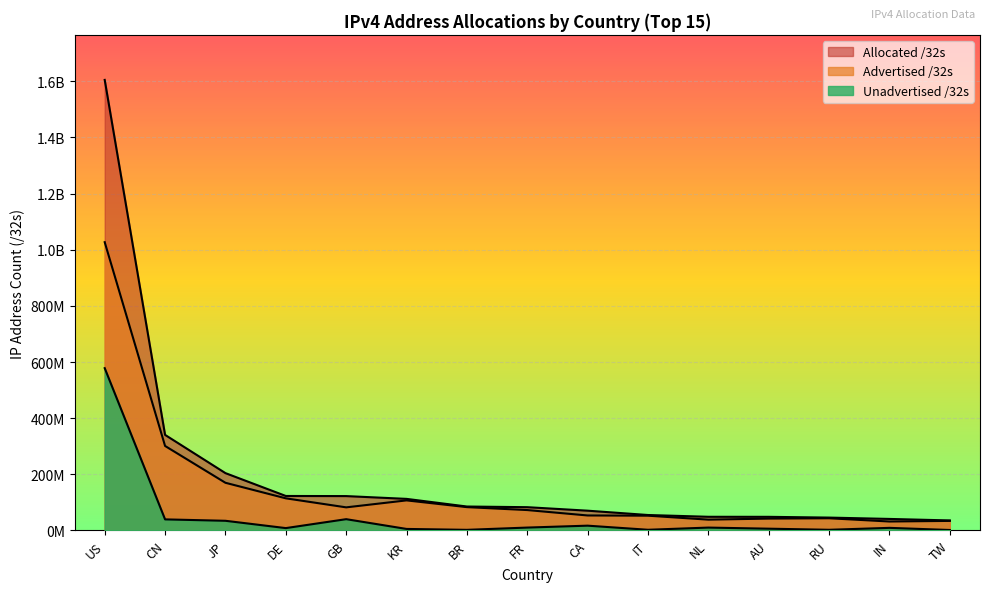

True or false: Unadvertised /32s has a value of 22409094 at GB.

False